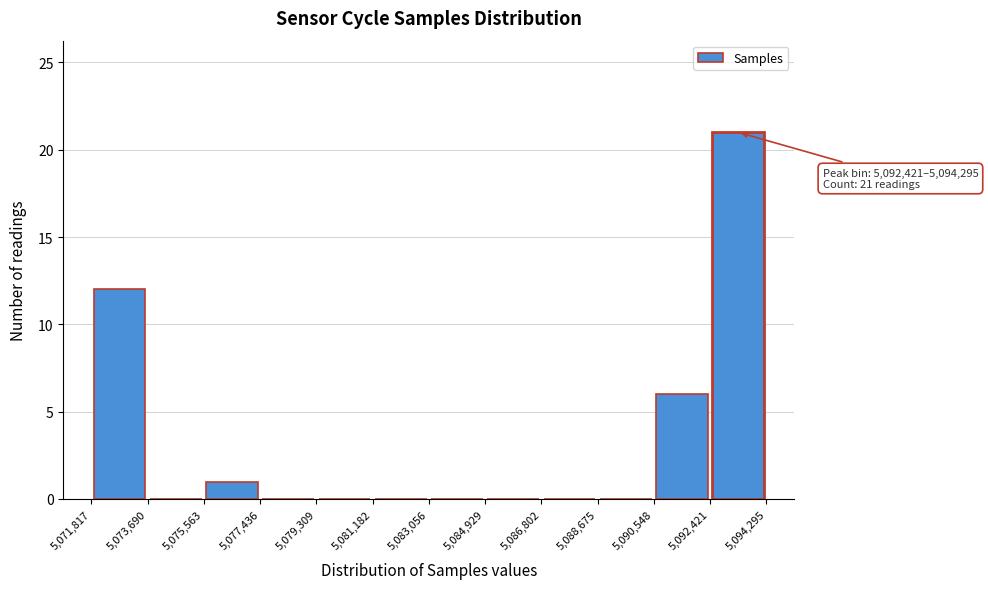

Over which range of the x-axis is the bar tallest?

5,092,421 to 5,094,295